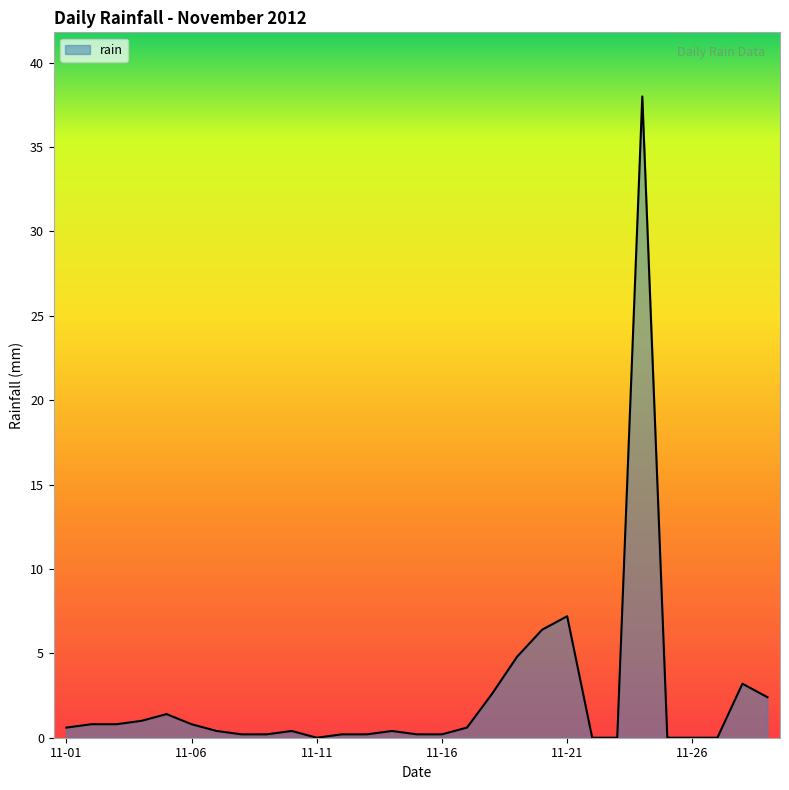

What is the maximum value shown in the chart?

38.0